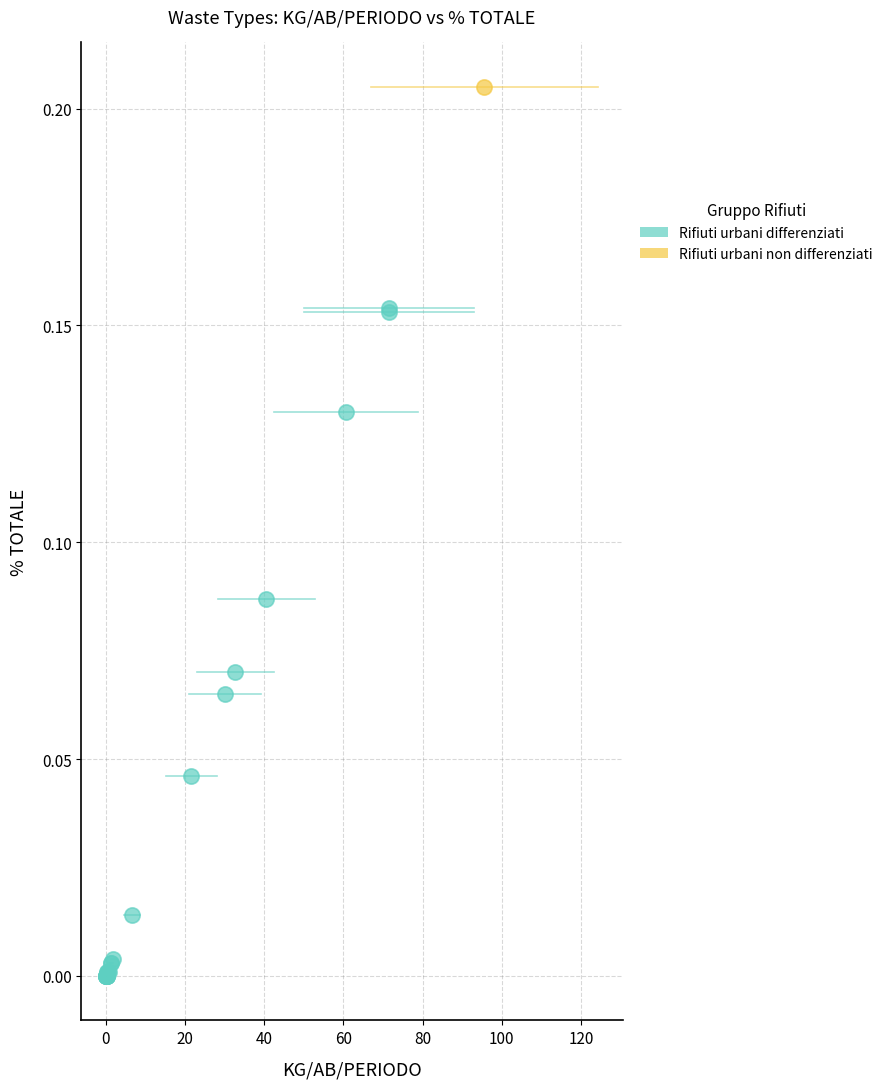

What are all the series names shown in the legend?

Rifiuti urbani differenziati, Rifiuti urbani non differenziati